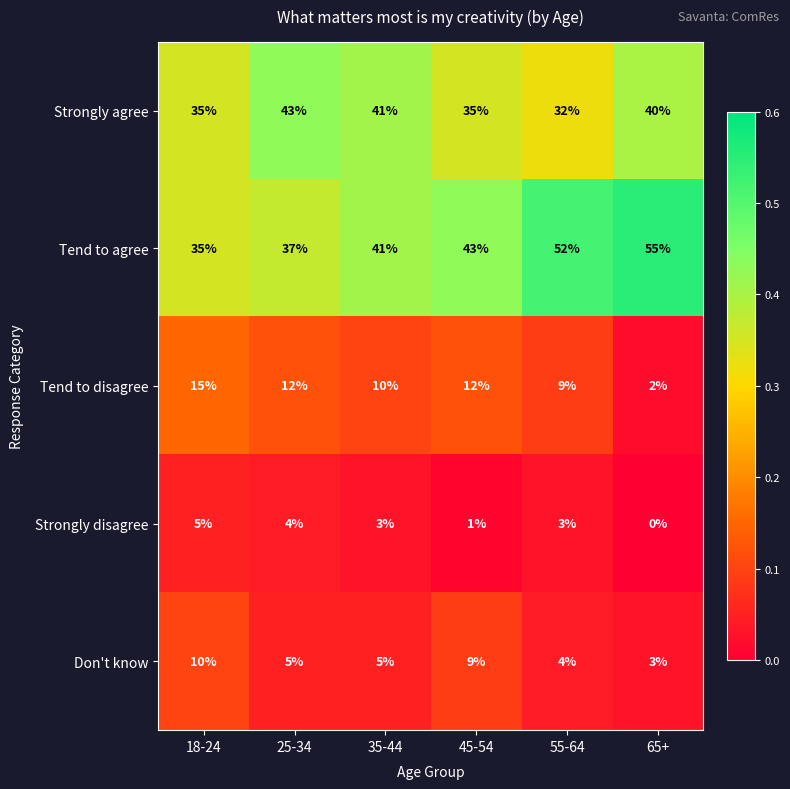

What is the spread (max minus min) of values at 45-54?

42